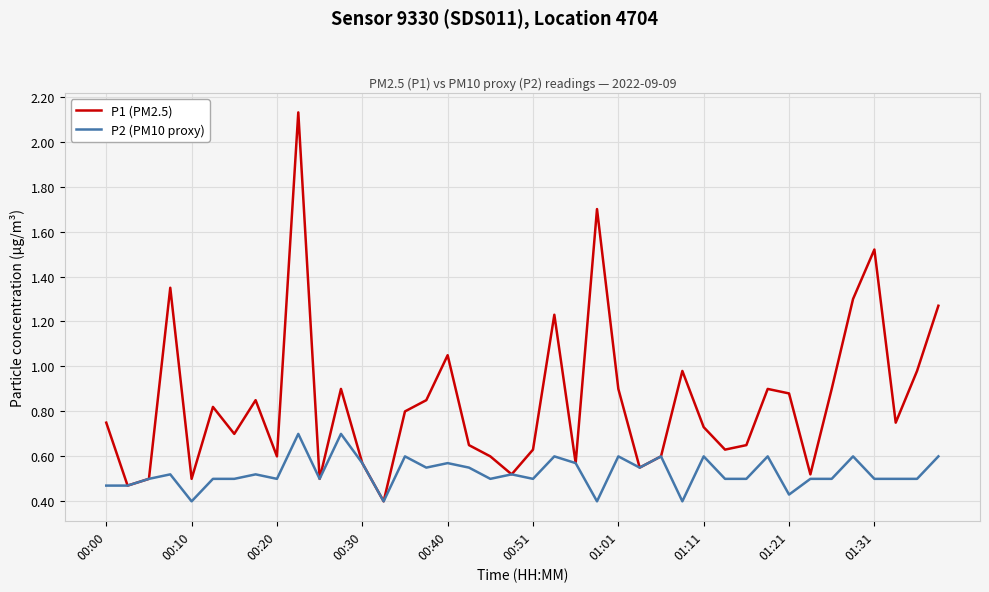

Which series has the largest total across all categories?

P1 (PM2.5)